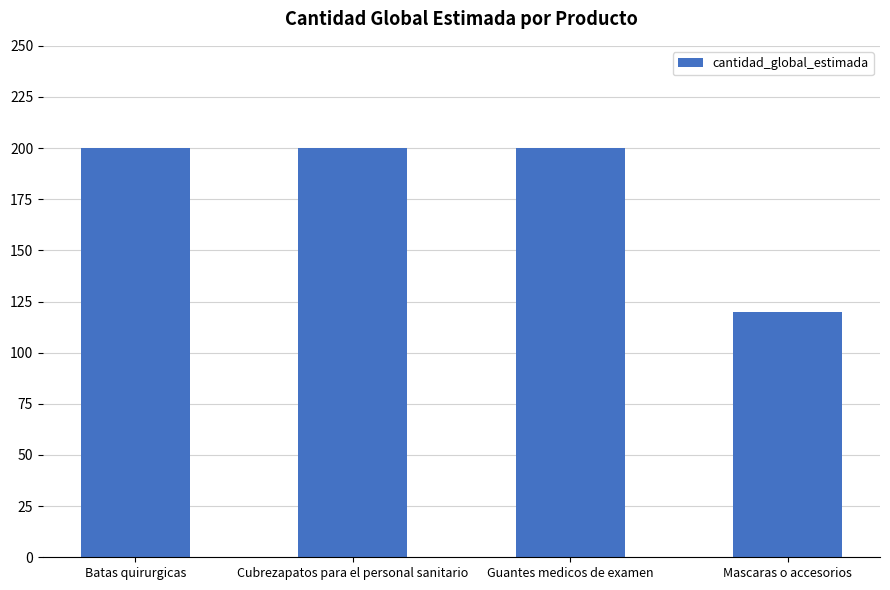

Reading left to right, extract all data points from this chart.

Batas quirurgicas=200	Cubrezapatos para el personal sanitario=200	Guantes medicos de examen=200	Mascaras o accesorios=120